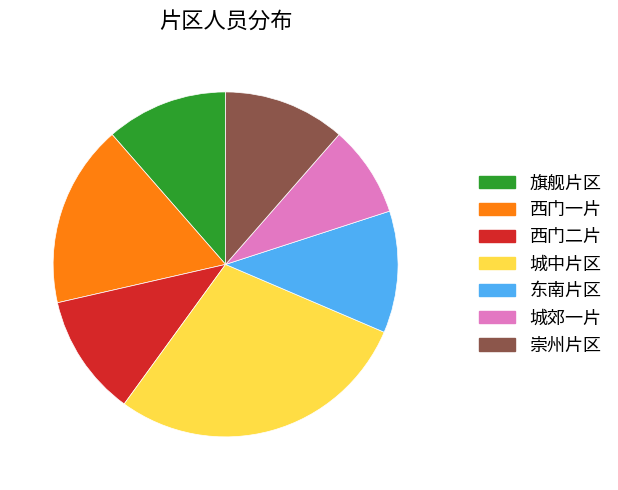

The 旗舰片区 slice represents 11% of the pie. True or false?

True